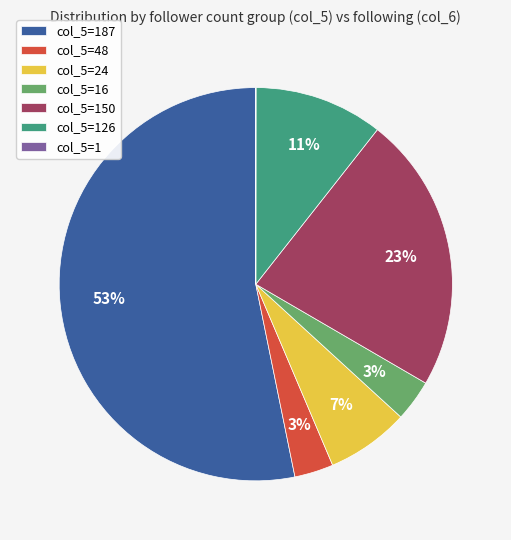

To the nearest percent, what portion does col_5=24 represent?

7%